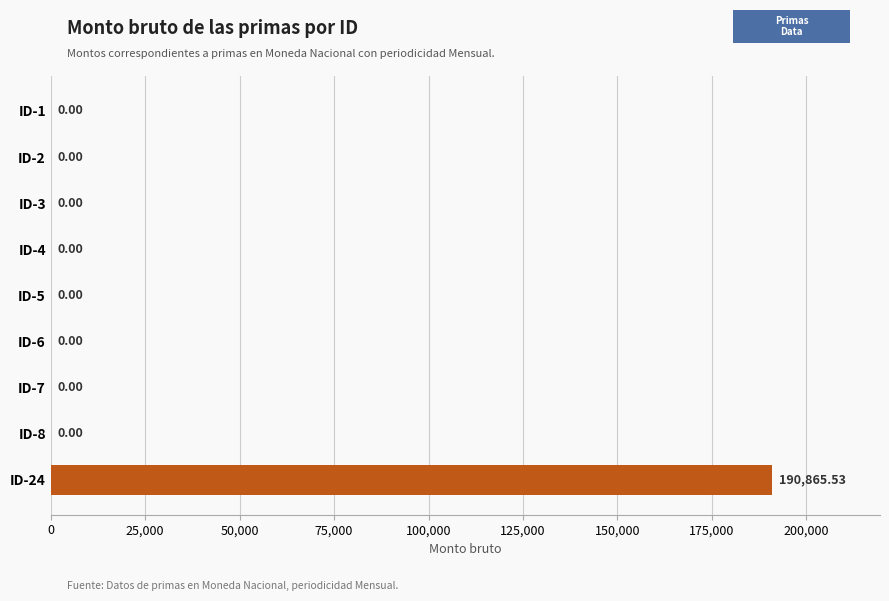

Between ID-5 and ID-24, which is larger?

ID-24